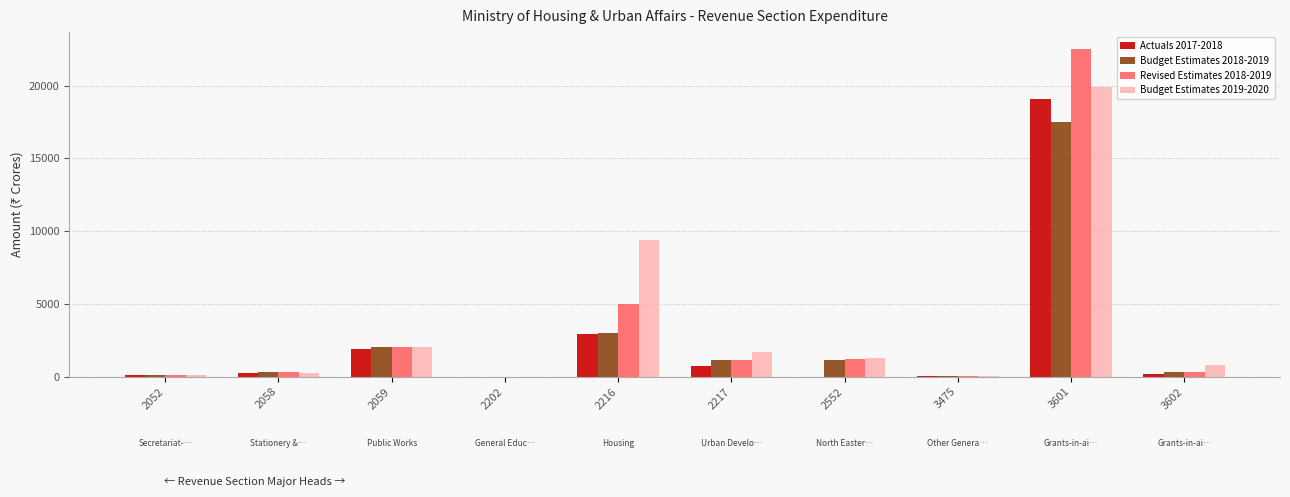

The value of Budget Estimates 2019-2020 at 2059 is 2014.5. True or false?

True